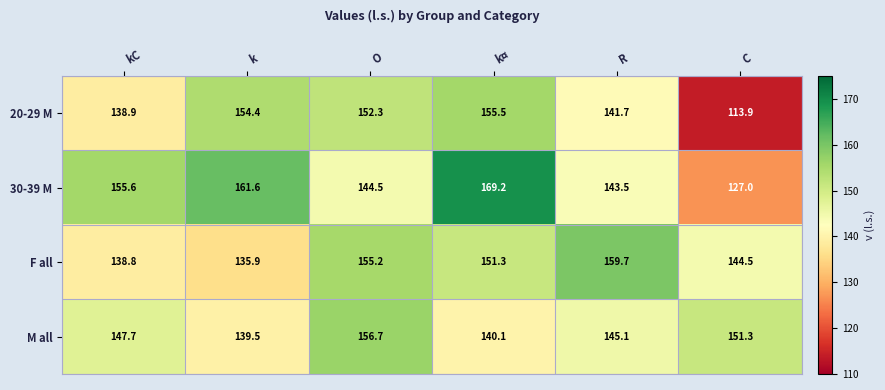

At how many categories does at least one series exceed 132?

6